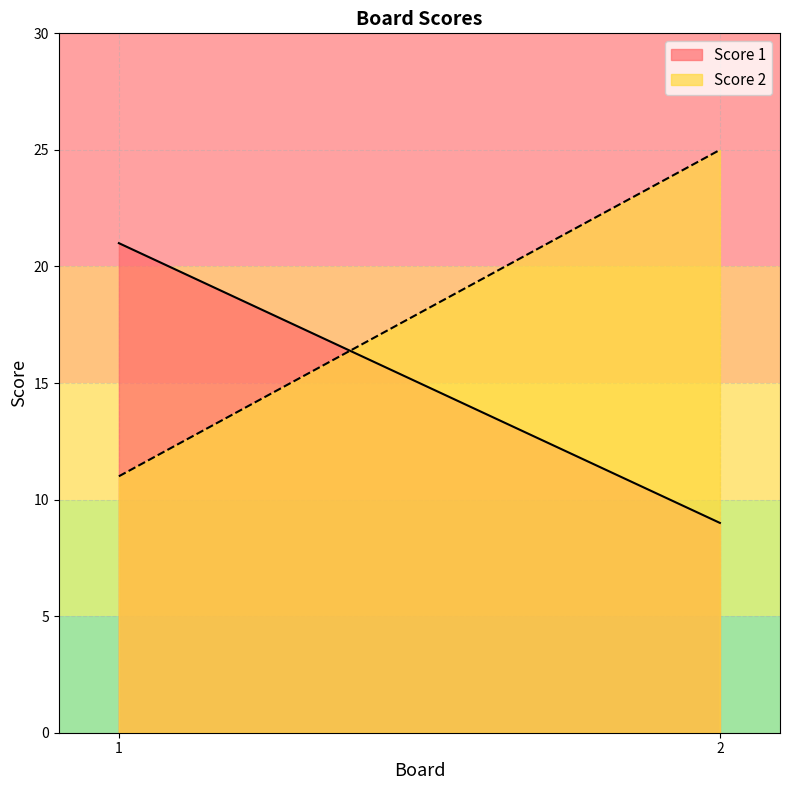

At which label is Score 1 closest to 15?

1